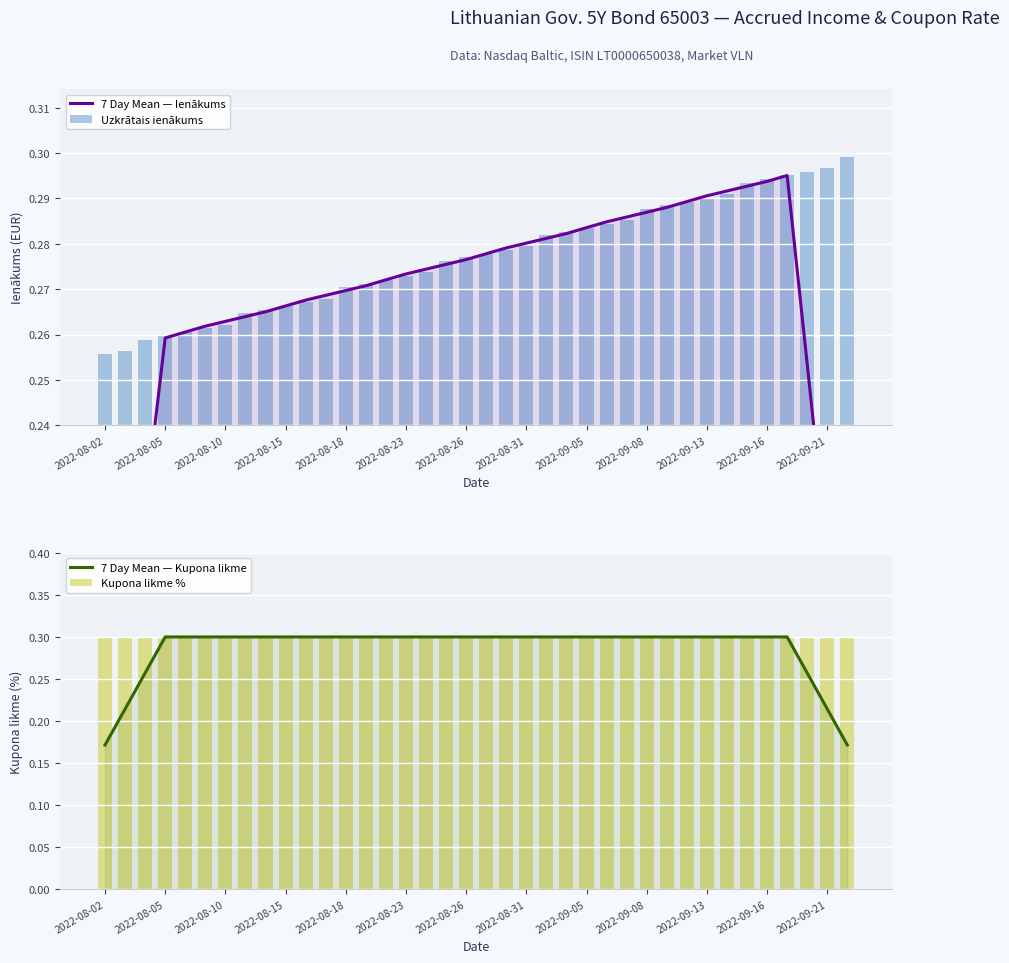

What is the sum of the Kupona likme % values at 31 and 2022-08-15?

0.6